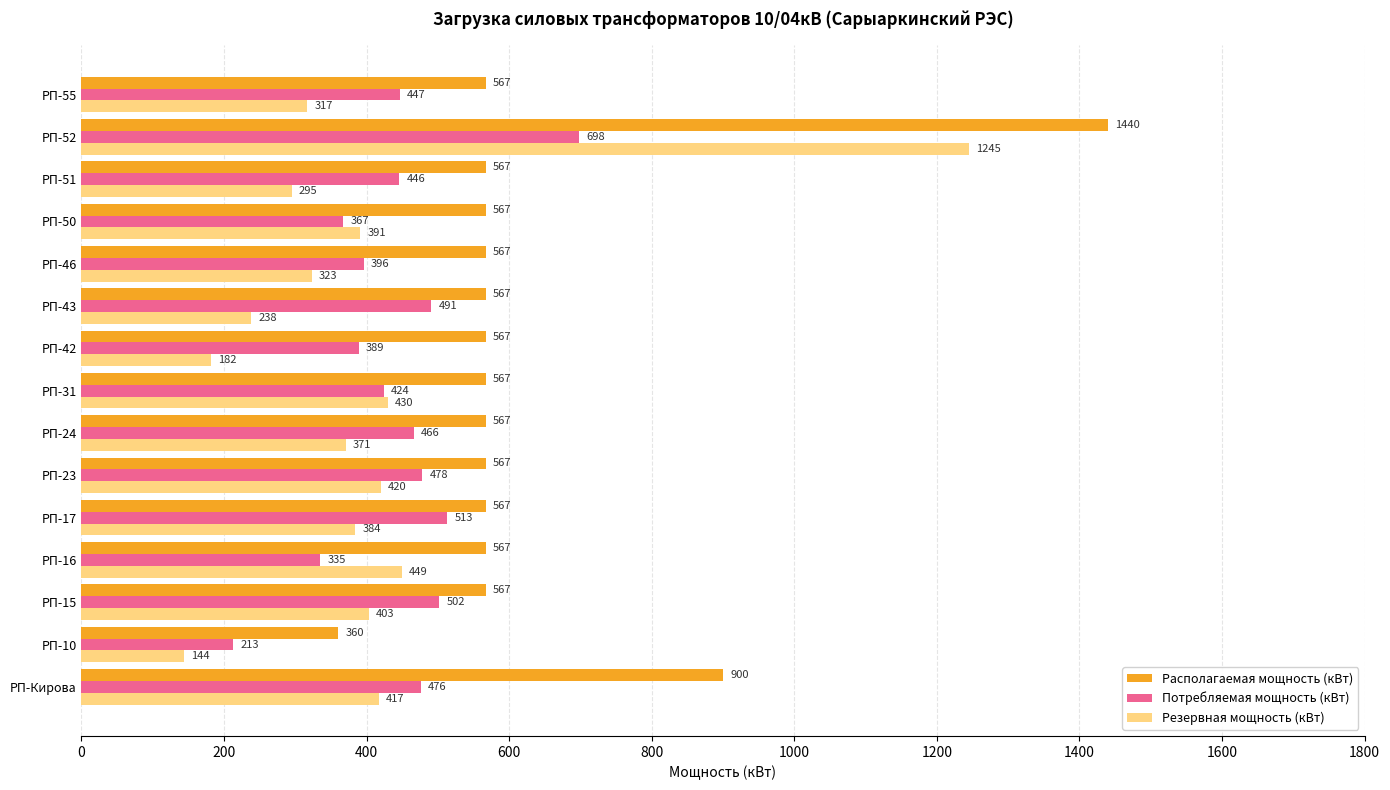

What is the total value across all series at РП-15?

1472.0